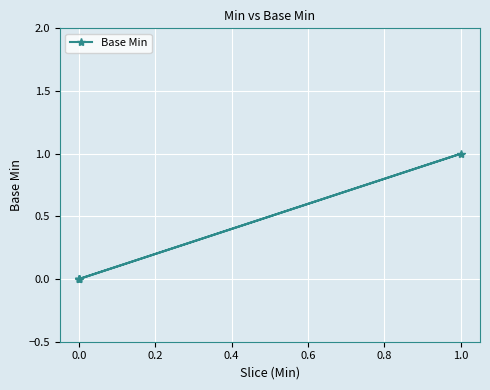

What is the maximum value shown in the chart?

1